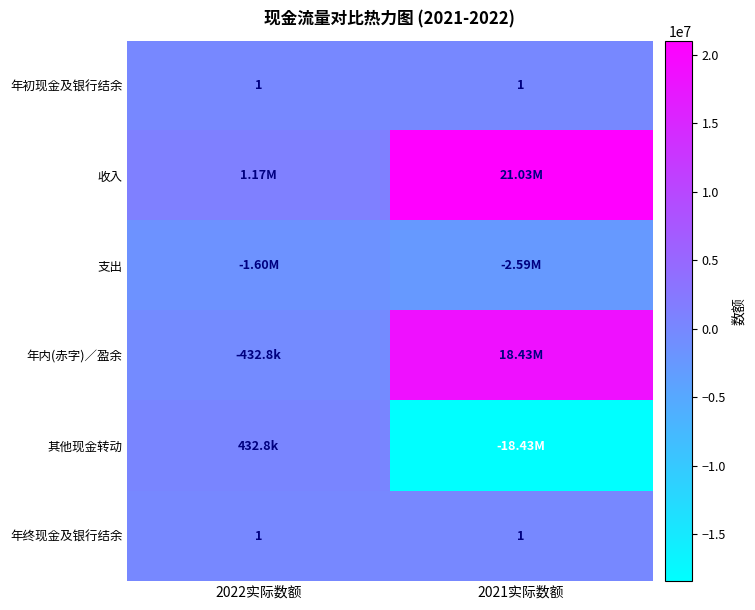

What is the sum of all 年内(赤字)／盈余 values?

18000312